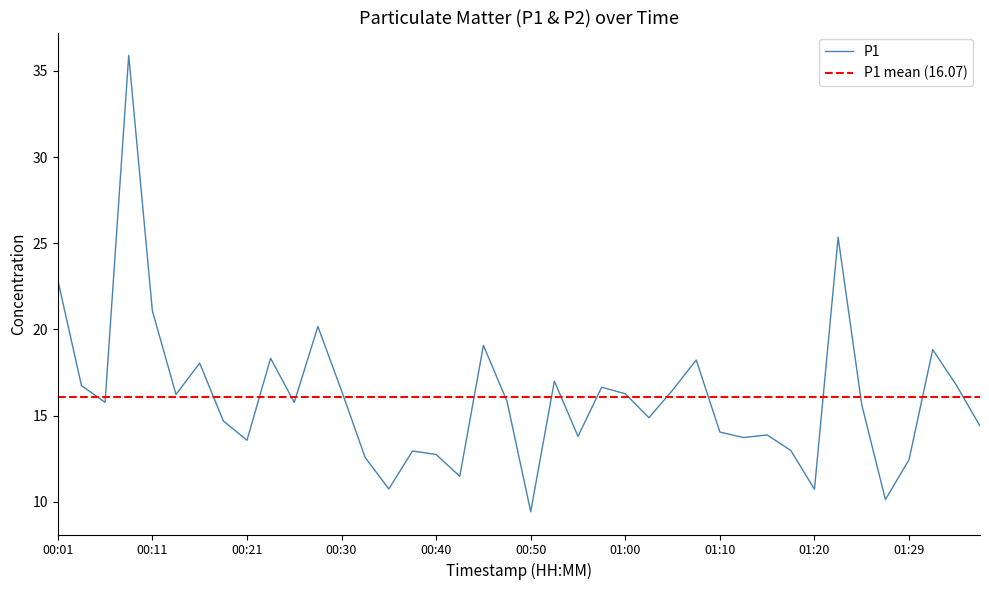

Is it true that the value at 01:07 is 24.6?

False